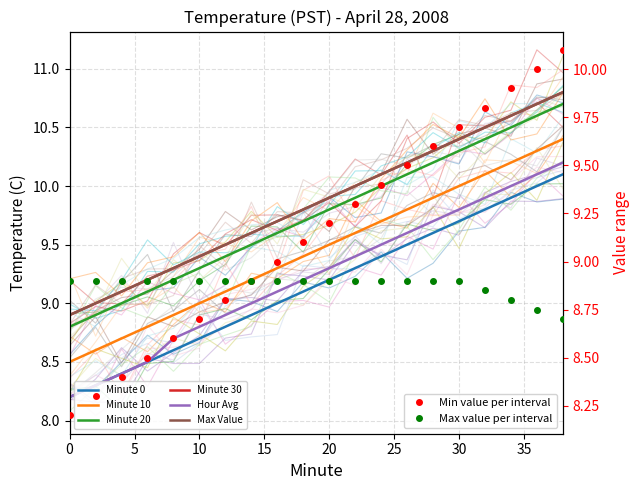

True or false: Max Value and Minute 0 cross at least once.

False